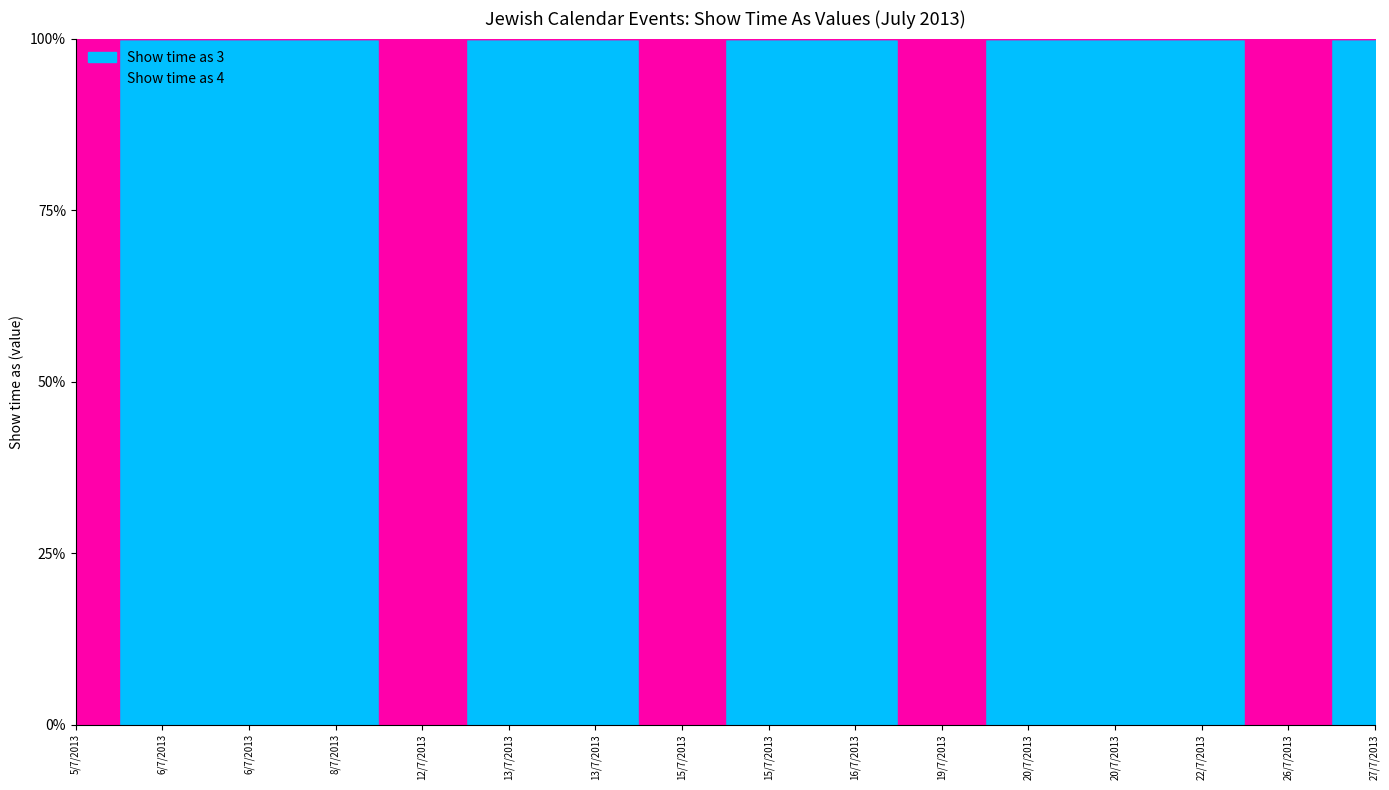

What is the label of the 15th point from the right?

6/7/2013